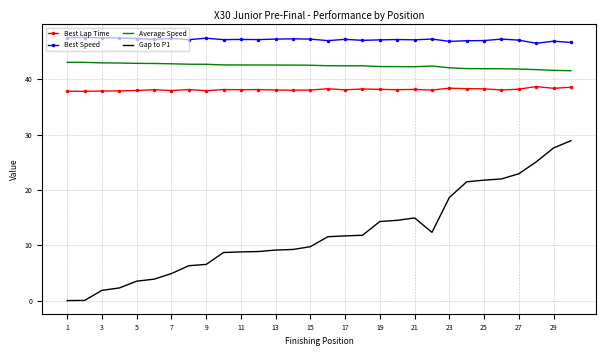

Rank the series by their maximum value, from lowest to highest.

Gap to P1, Best Lap Time, Average Speed, Best Speed